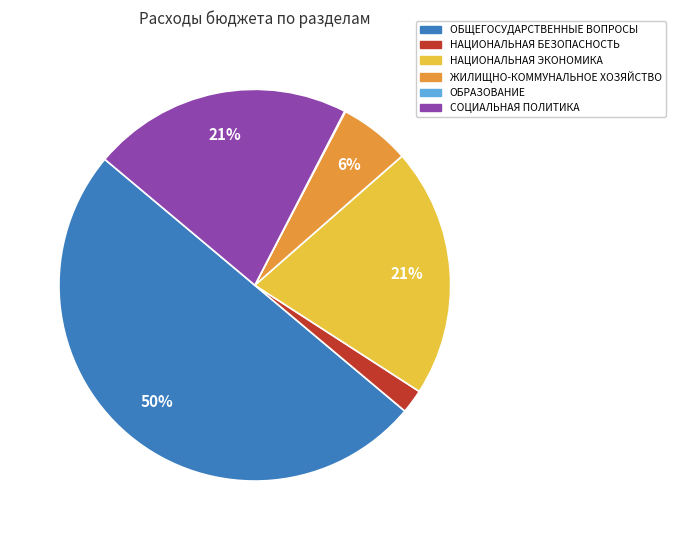

To the nearest percent, what portion does СОЦИАЛЬНАЯ ПОЛИТИКА represent?

21%